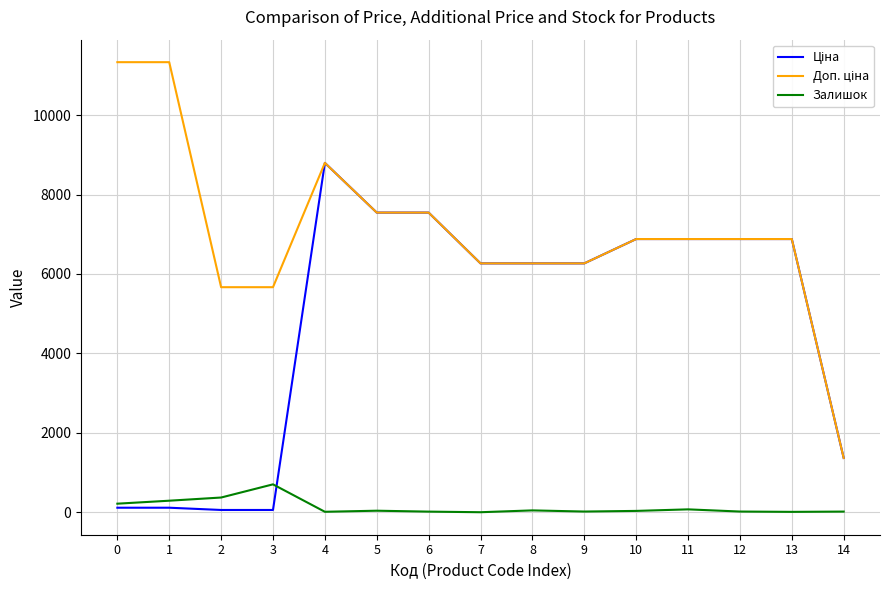

At which category is the sum across all series the highest?

4